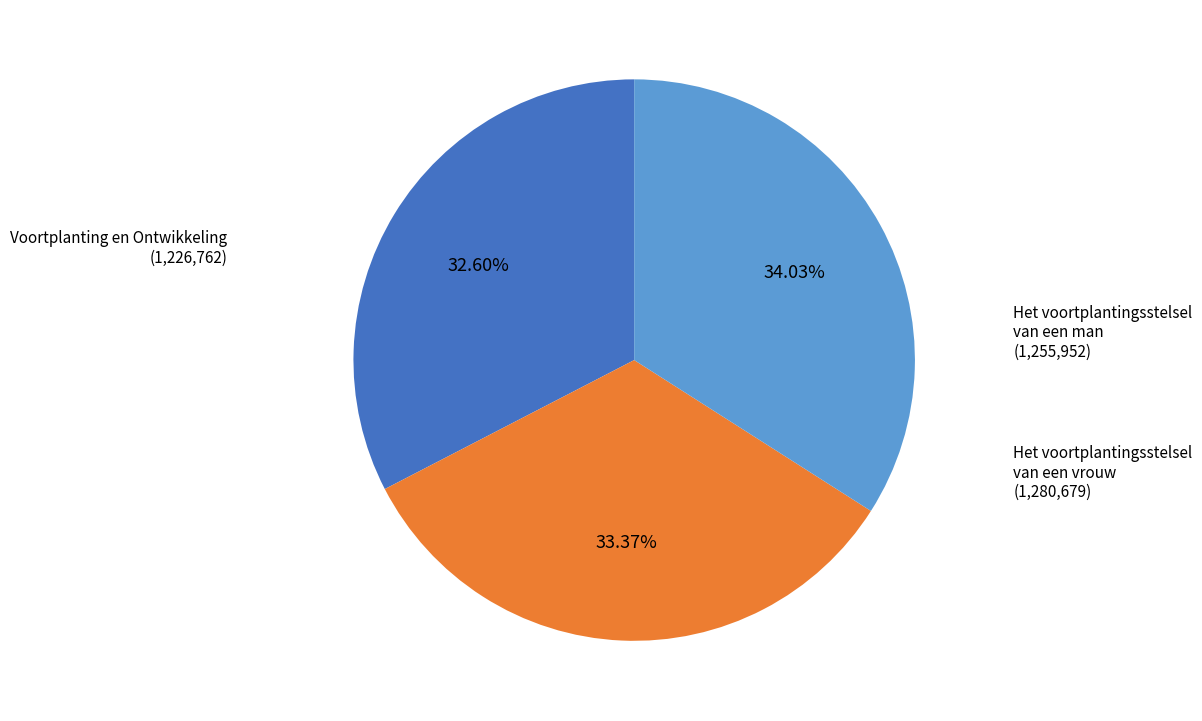

Which slice is the largest?

Het voortplantingsstelsel van een vrouw